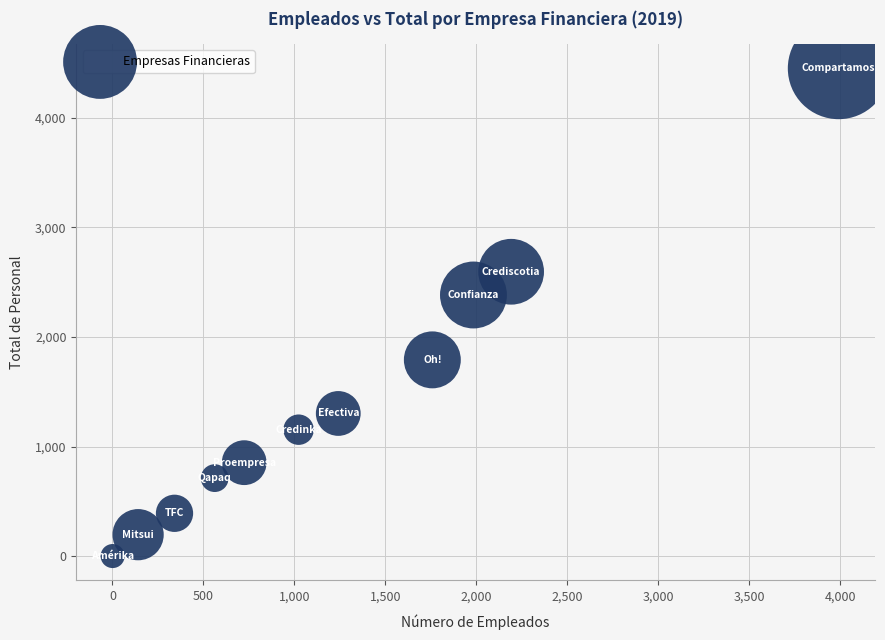

What is the average Y value?

1439